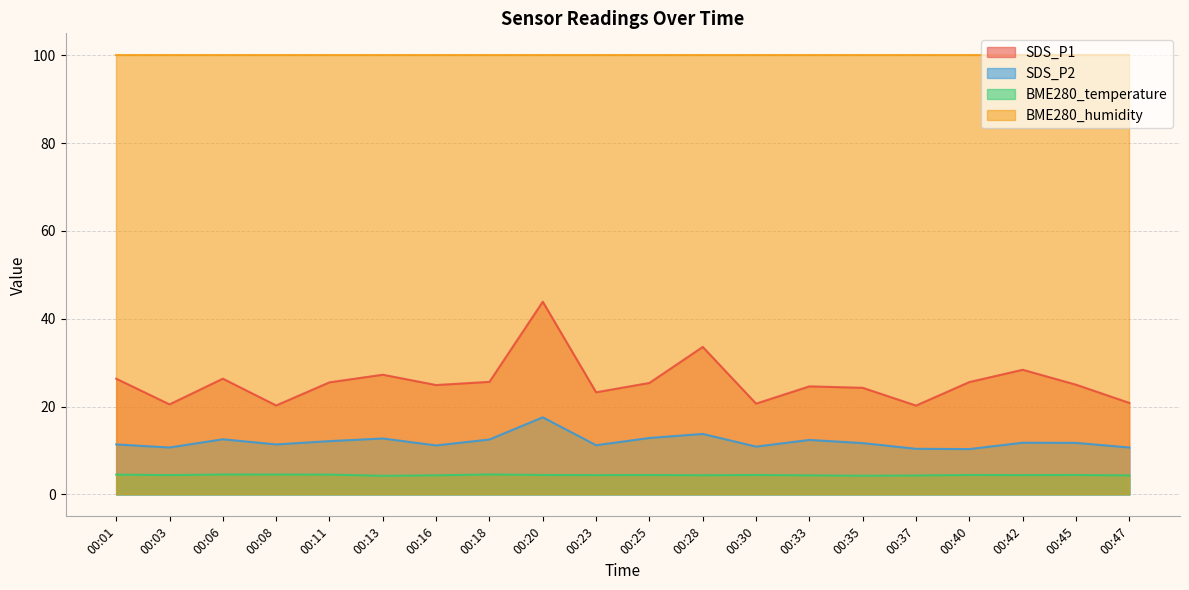

In SDS_P2, how many points are lower than both neighbors (excluding endpoints)?

6